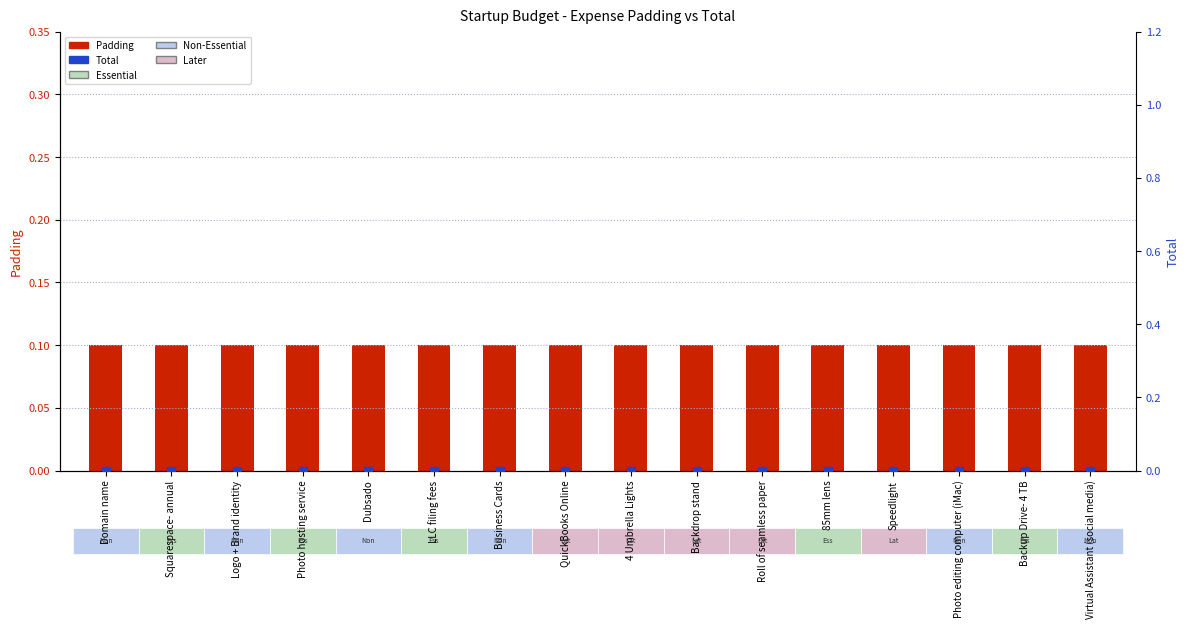

Which series has the largest total across all categories?

Padding